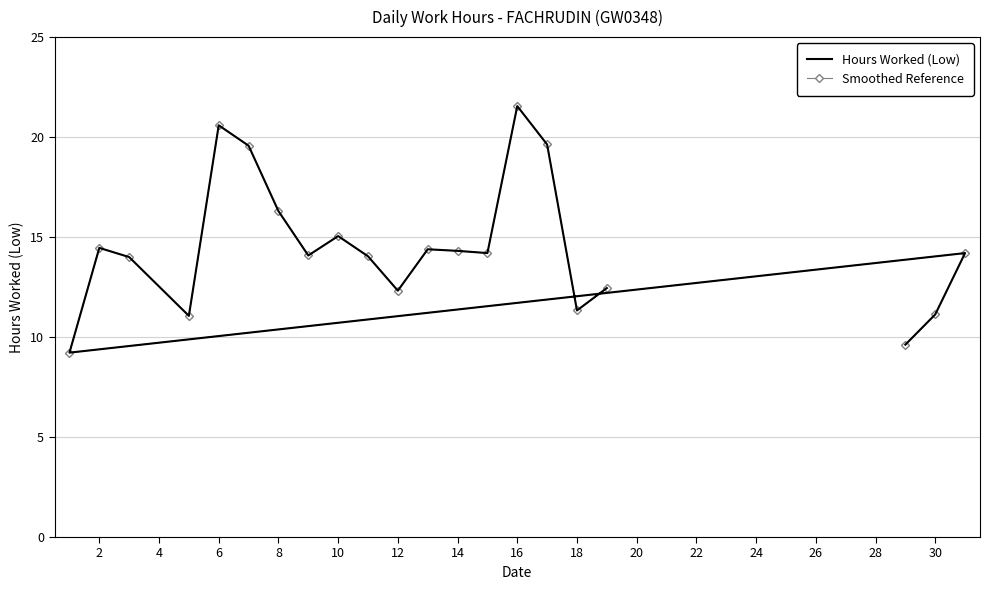

At how many categories does at least one series exceed 14?

13